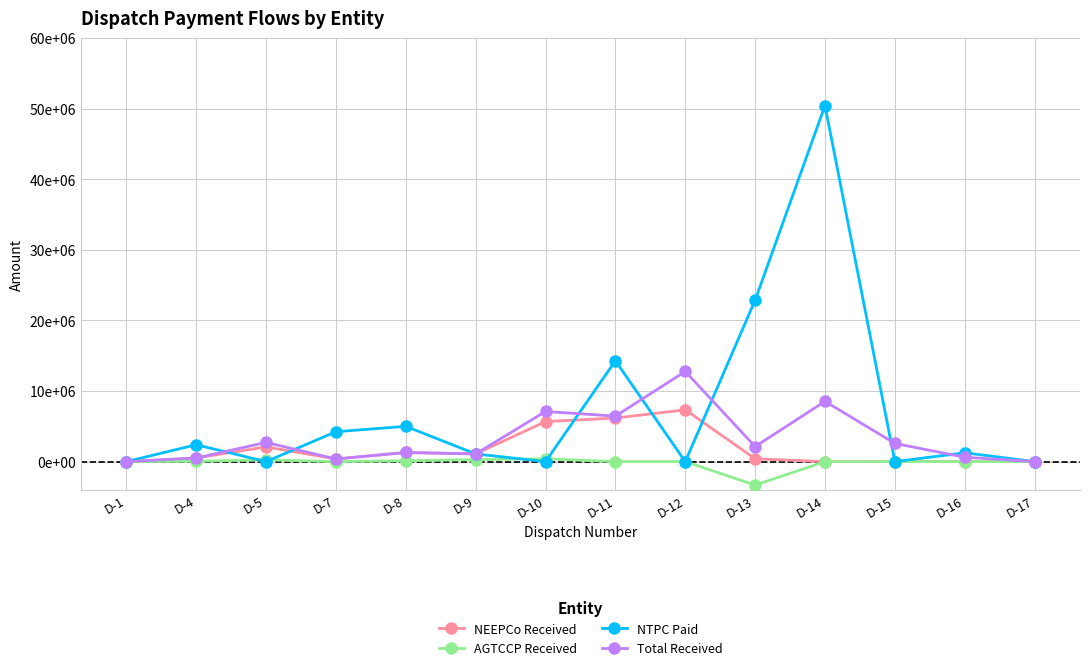

What is the sum of all NTPC Paid values?

101571691